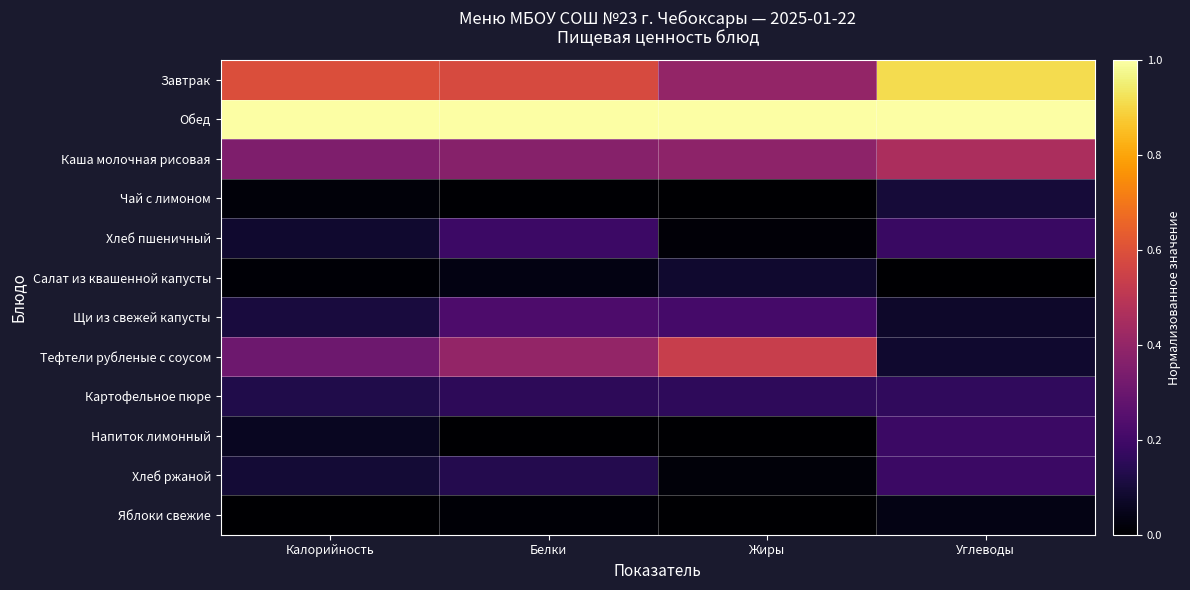

Which series has the widest spread of values?

Завтрак